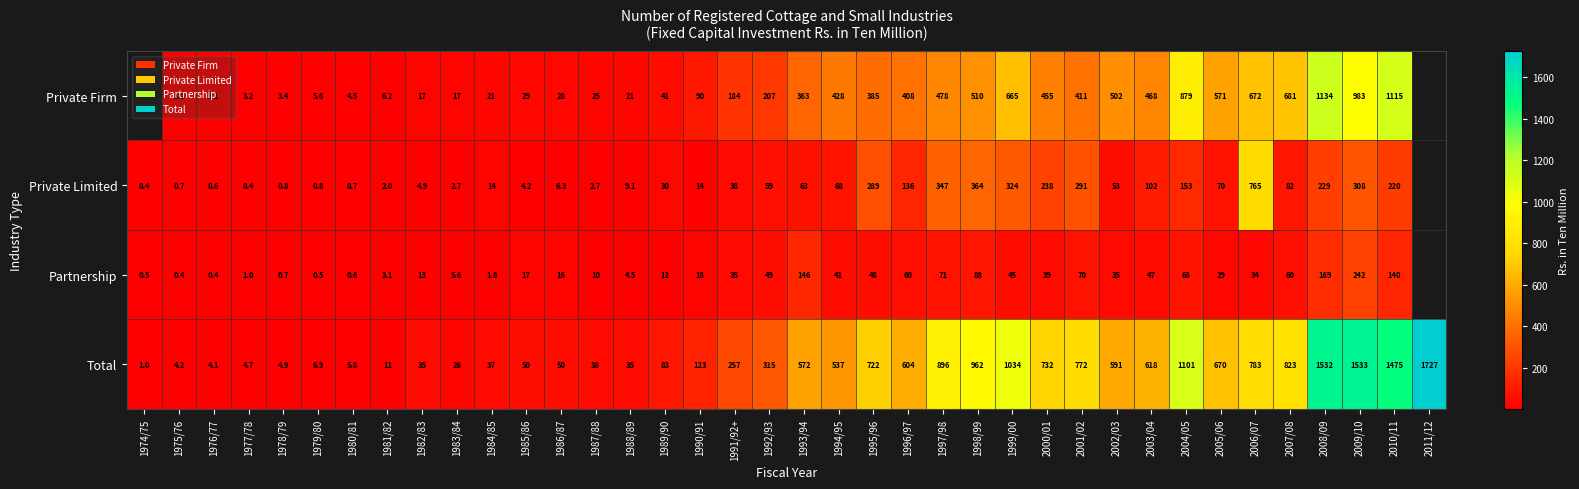

How many values in the Total series are below 537?

19